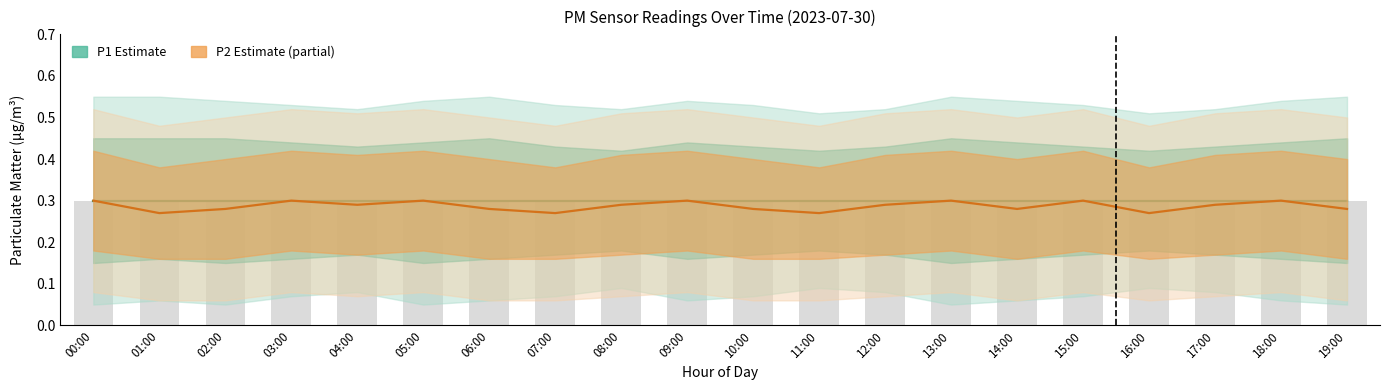

What position from the left is 03:00?

4